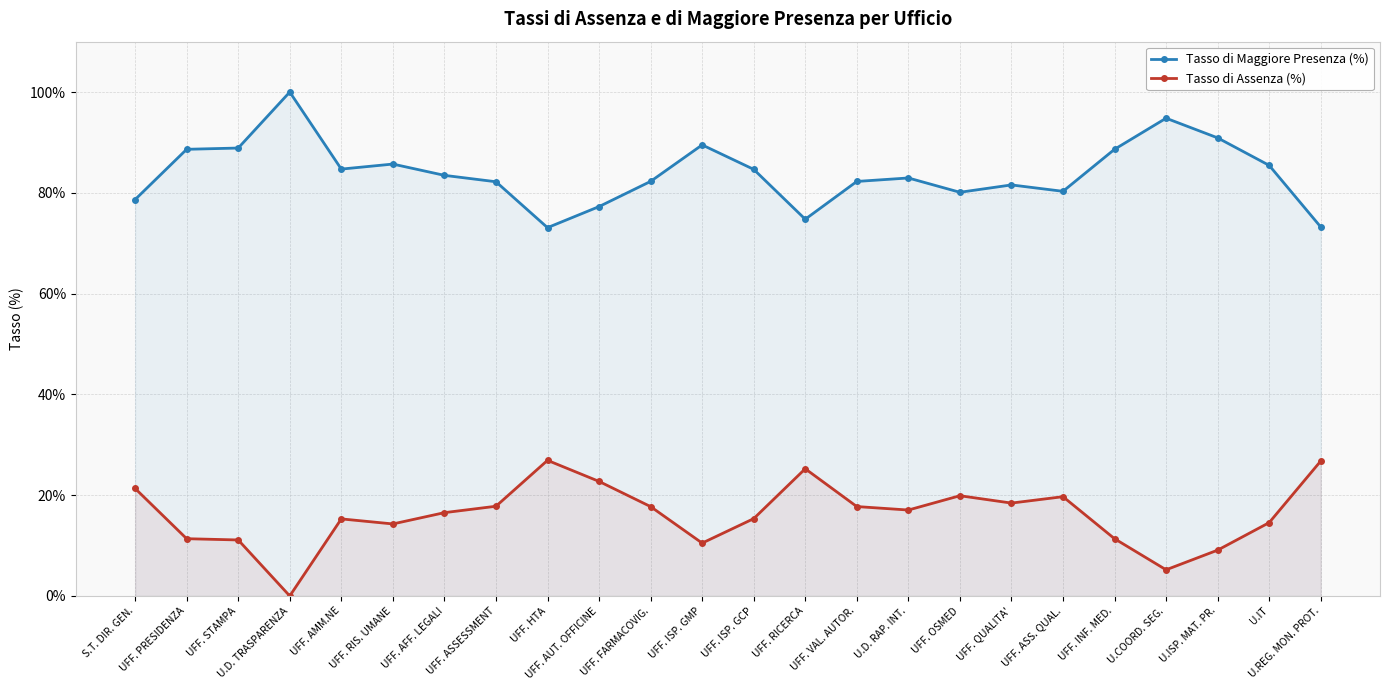

At which label is Tasso di Assenza (%) closest to 13?

UFF. RIS. UMANE